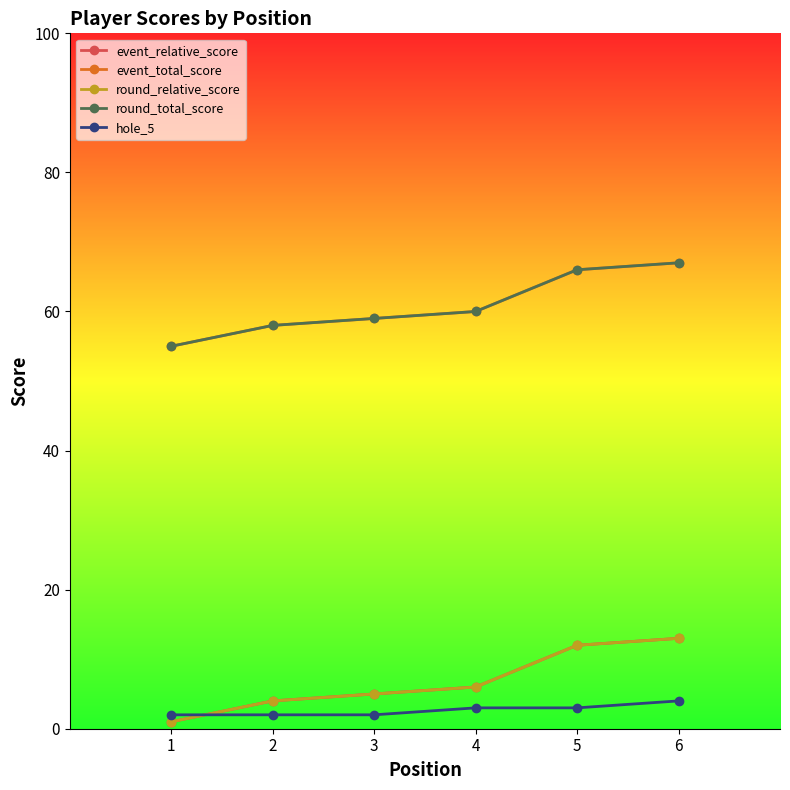

What is the difference between the maximum and minimum values in the round_total_score series?

12